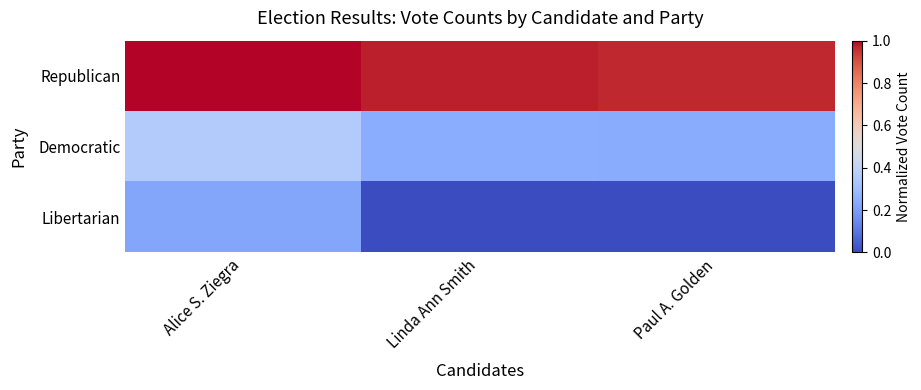

What is the spread (max minus min) of values at Paul A. Golden?

1.0